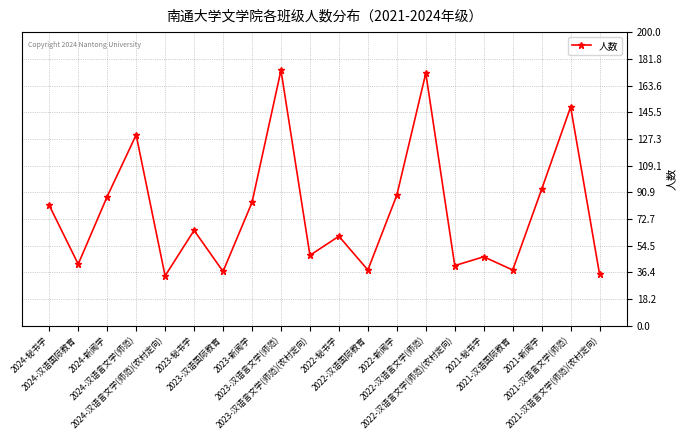

What is the ratio of the value at 2021-汉语国际教育 to the value at 2021-秘书学?

0.8